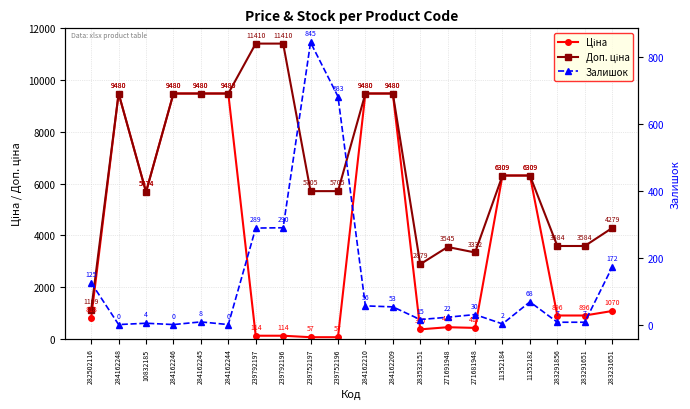

Reading left to right, extract all data points from this chart.

Ціна: 818.5	9480.1	5673.8	9480.1	9480.1	9480.1	114.1	114.1	57.0	57.0	9480.1	9480.1	359.9	443.1	416.6	6308.8	6308.8	895.9	895.9	1069.8
Доп. ціна: 1109.2	9480.1	5673.8	9480.1	9480.1	9480.1	11410.0	11410.0	5705.0	5705.0	9480.1	9480.1	2878.8	3545.0	3332.5	6308.8	6308.8	3583.6	3583.6	4279.1
Залишок: 125.0	0.0	4.0	0.0	8.0	0.0	289.0	290.0	845.0	683.0	56.0	53.0	15.0	22.0	30.0	2.0	68.0	7.0	7.0	172.0